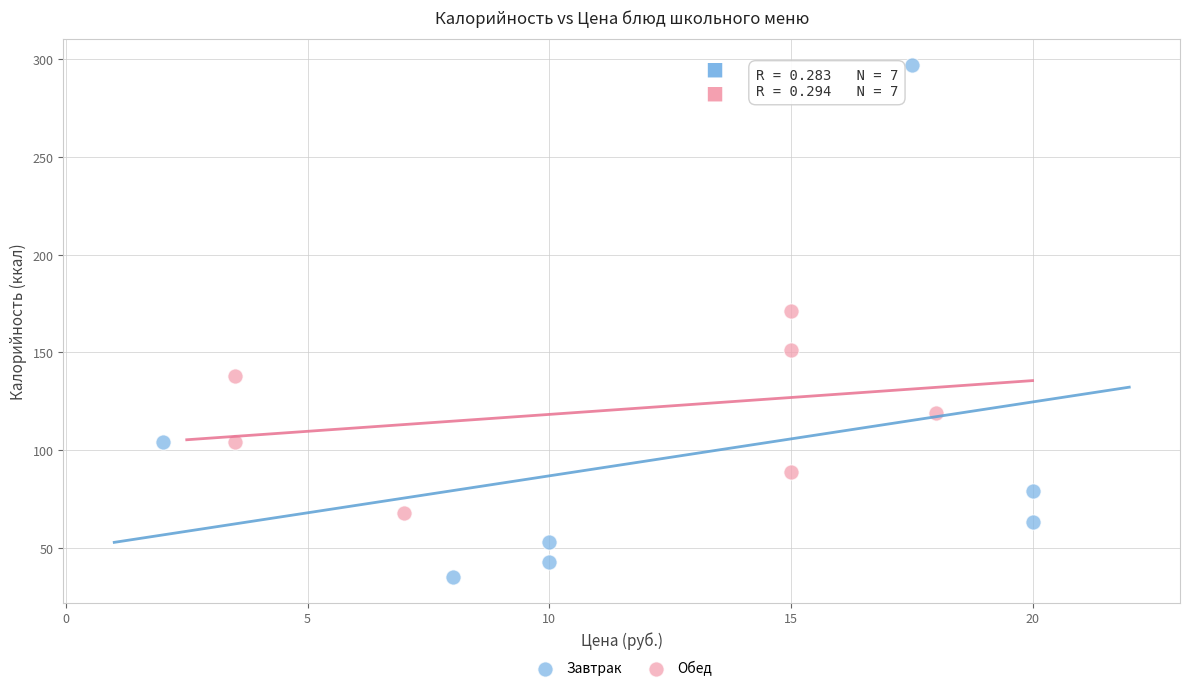

Which series contains the lowest Y value?

Завтрак